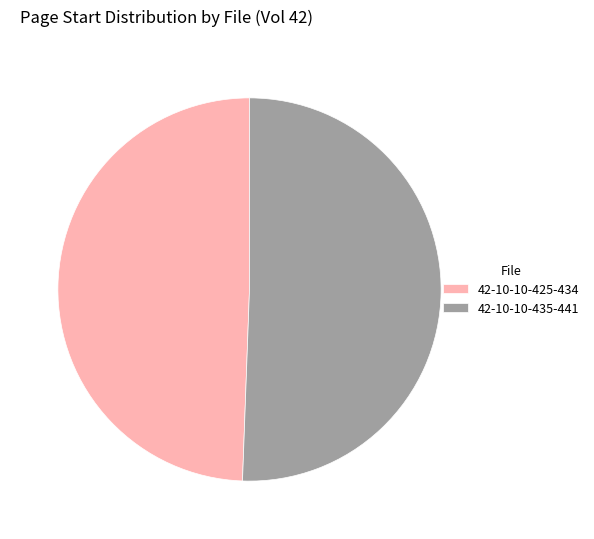

How many segments does this pie chart have?

2